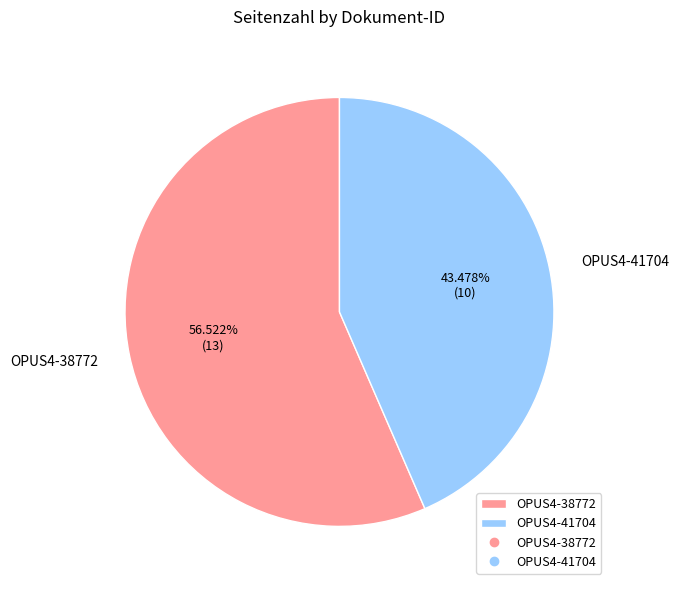

What percentage is the OPUS4-41704 slice, to the nearest percent?

43%